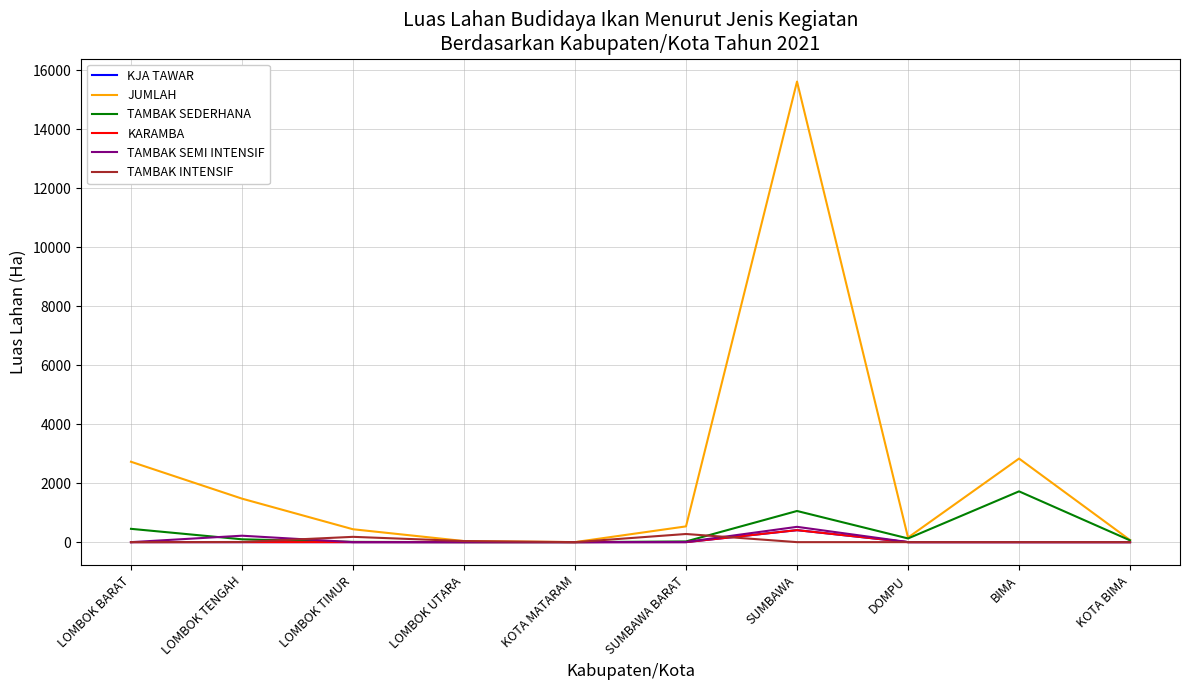

Is the value of JUMLAH at LOMBOK BARAT greater than the value of TAMBAK INTENSIF at LOMBOK BARAT?

Yes